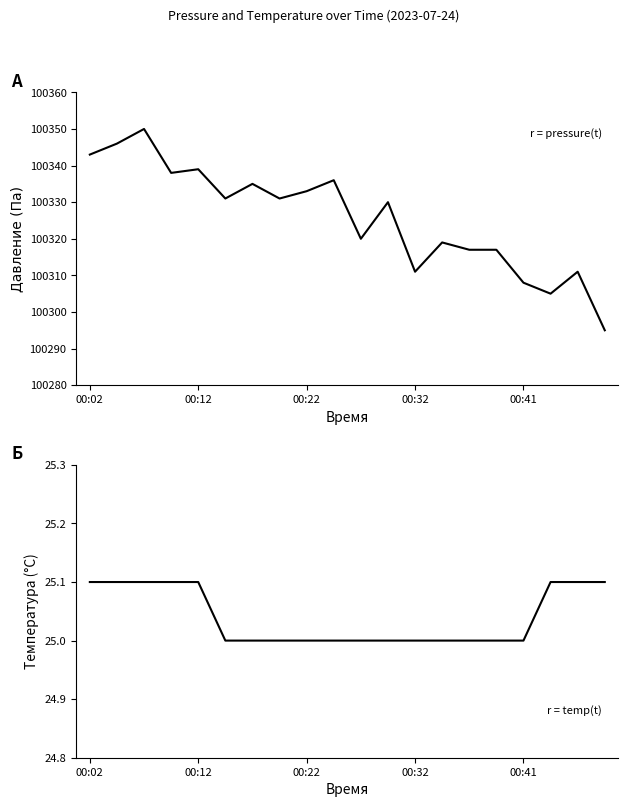

What are all the series names shown in the legend?

pressure, temperature